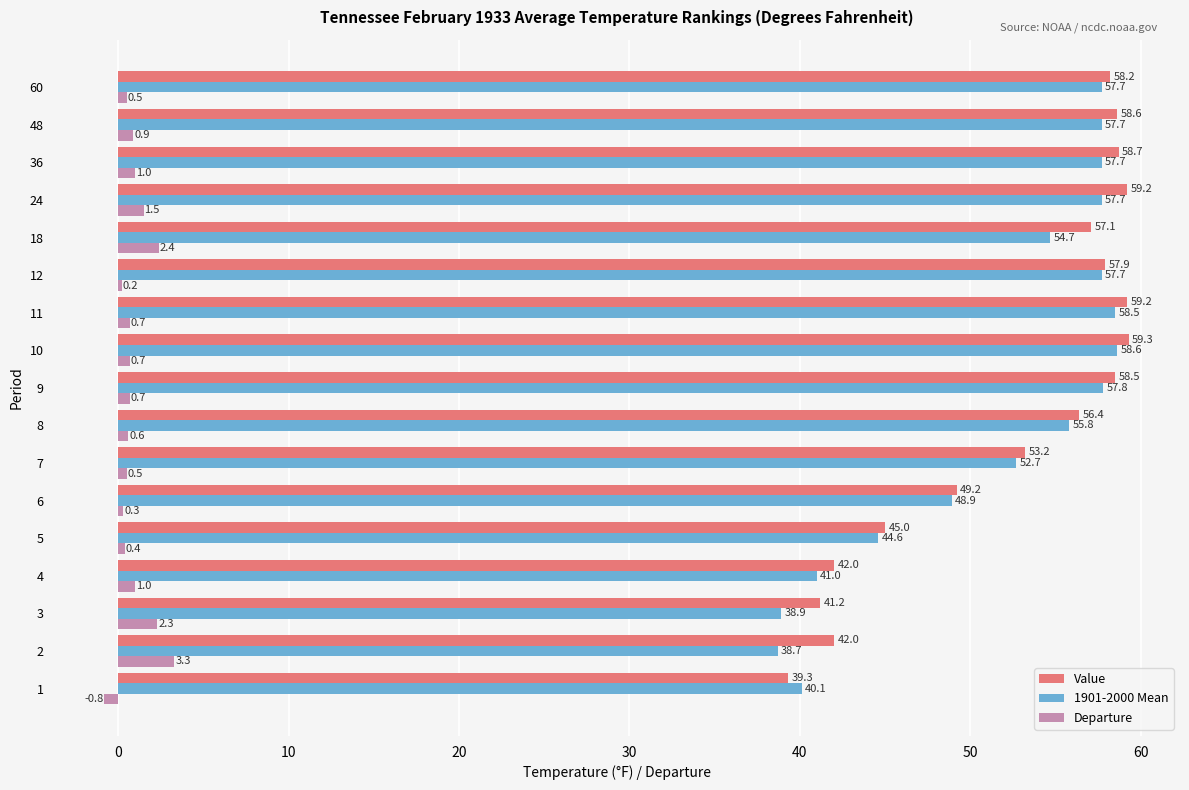

True or false: 1901-2000 Mean has a value of 41.0 at 4.

True